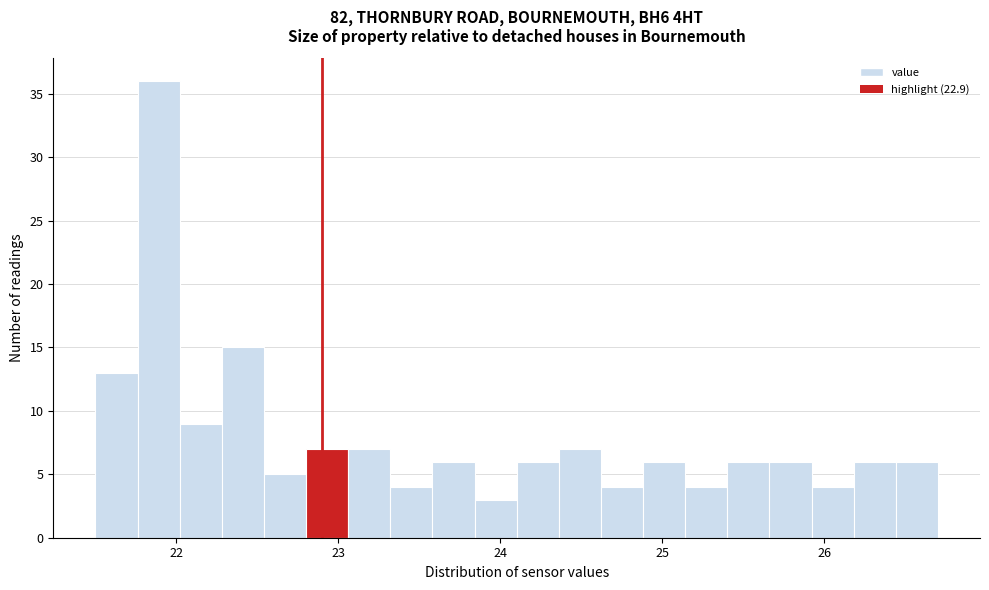

Read against the x-axis, roughly where is the centre of the tallest bar?

21.9